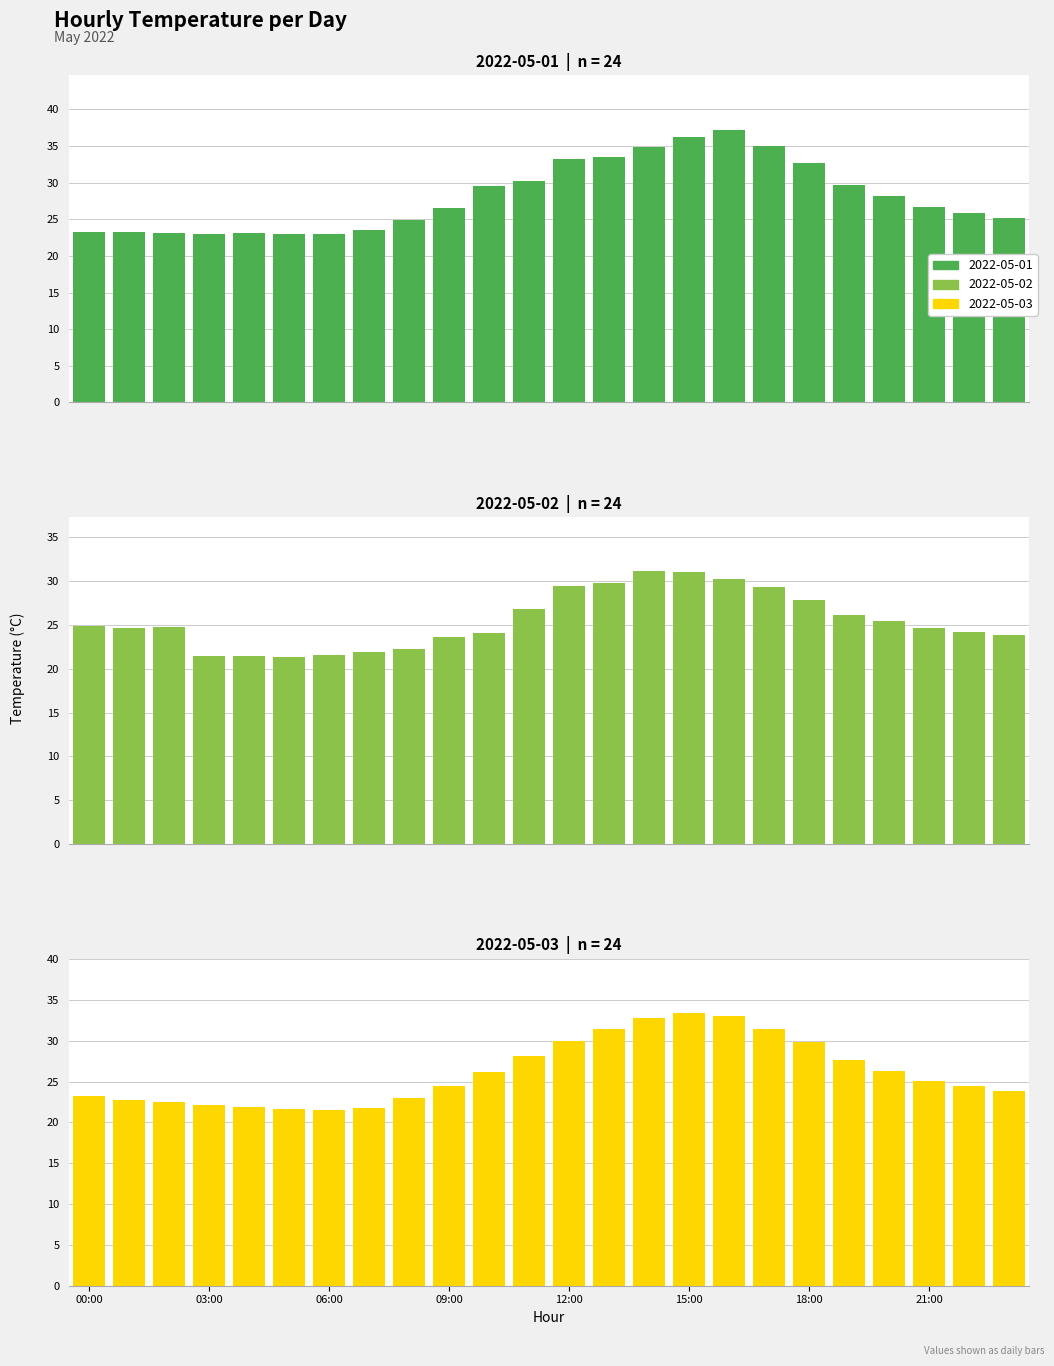

What is the spread (max minus min) of values at 01:00?

1.8